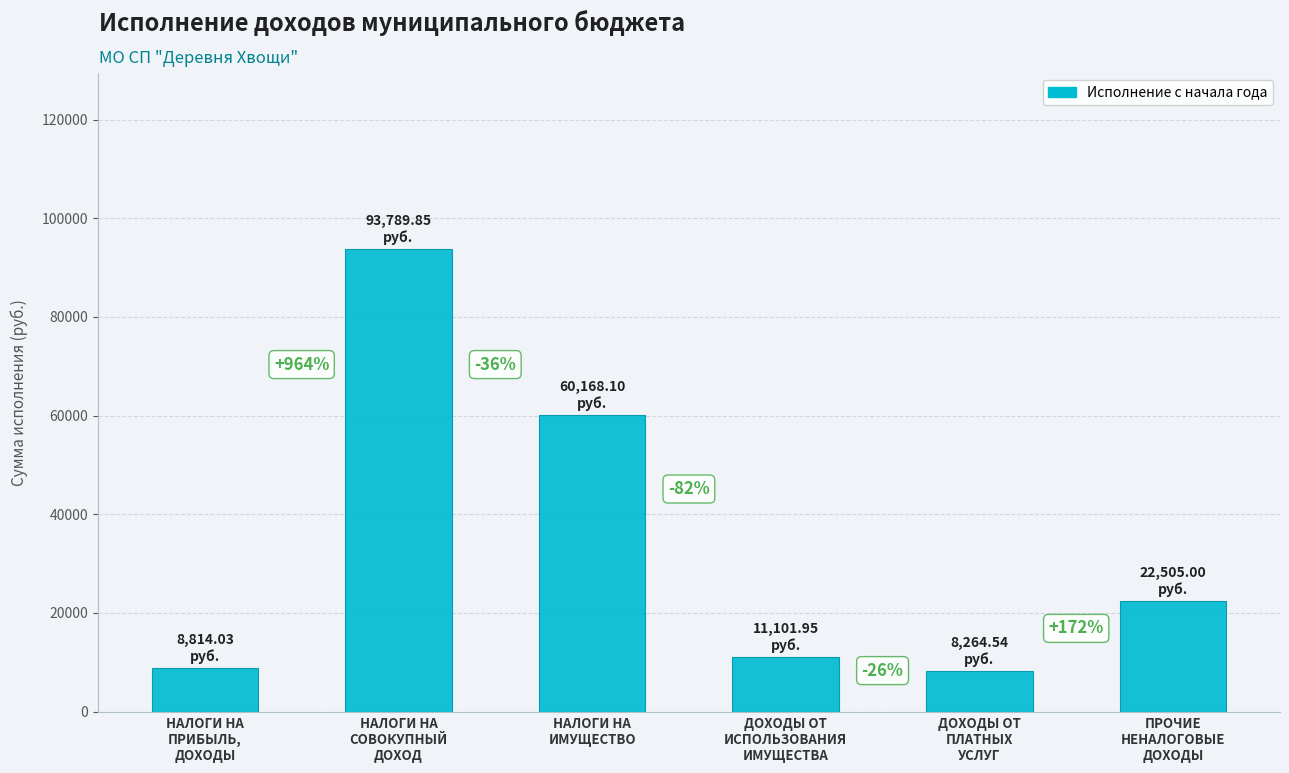

How many bars are there in total?

6